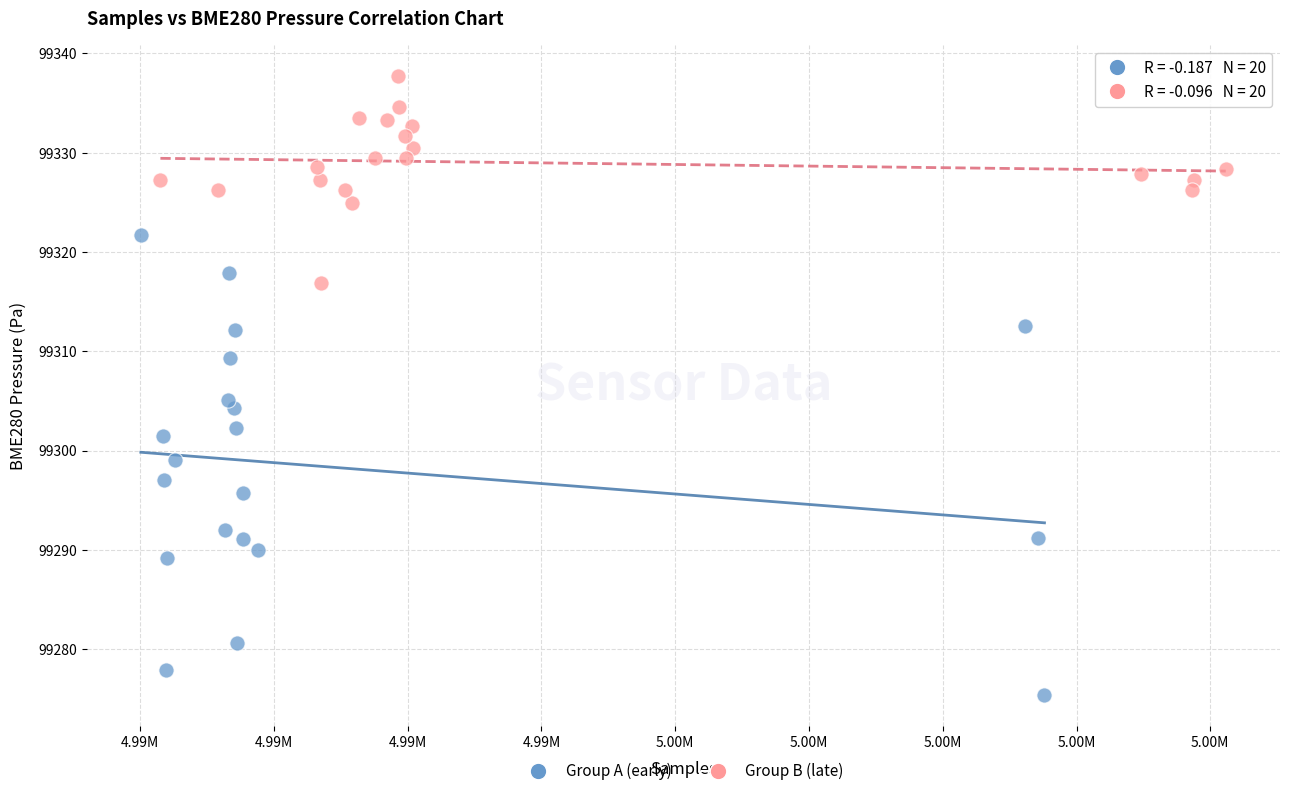

Which series reaches the maximum Y coordinate?

Group B (late)